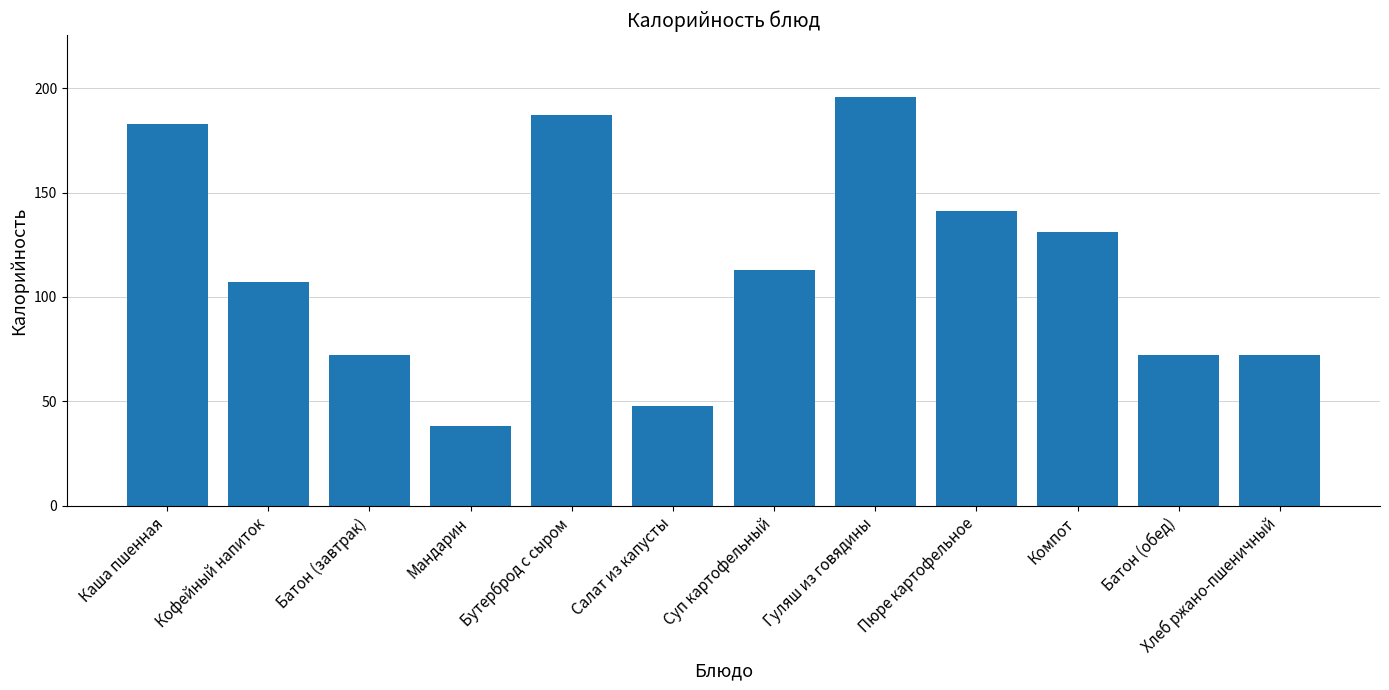

What is the label of the 7th bar from the right?

Салат из капусты